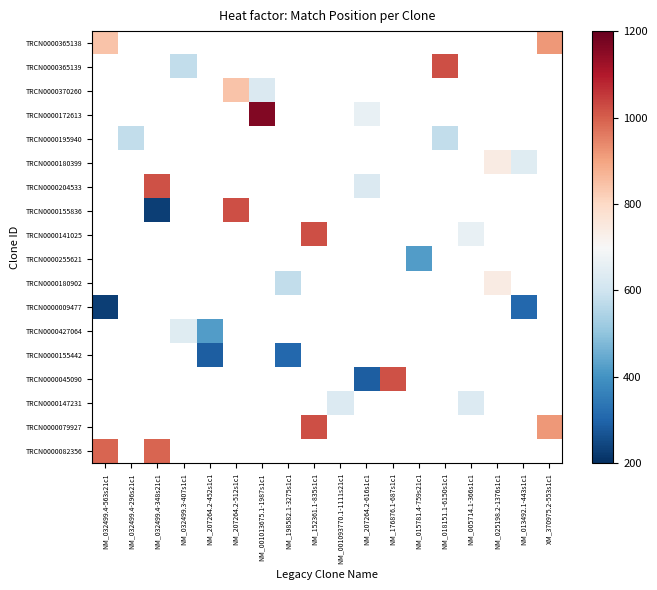

Count the number of data series in this chart.

18